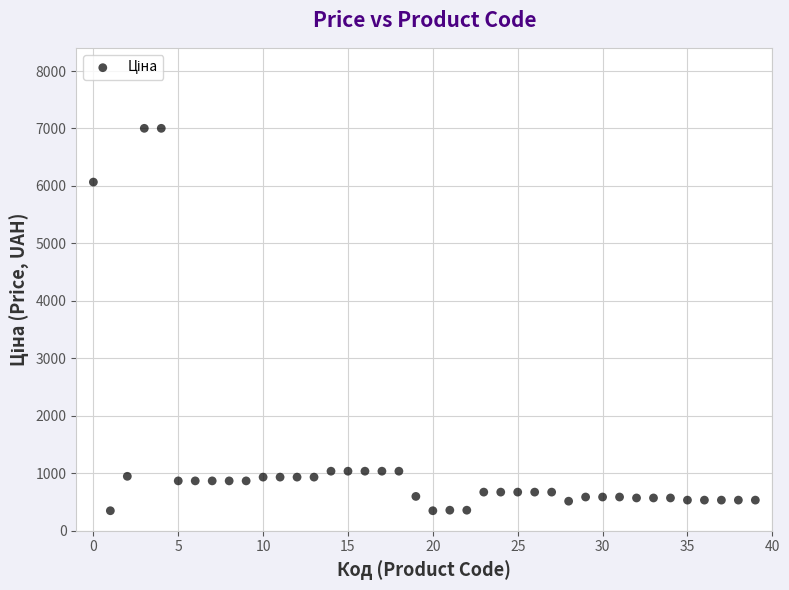

What is the range of Y values (max minus min)?

6654.0